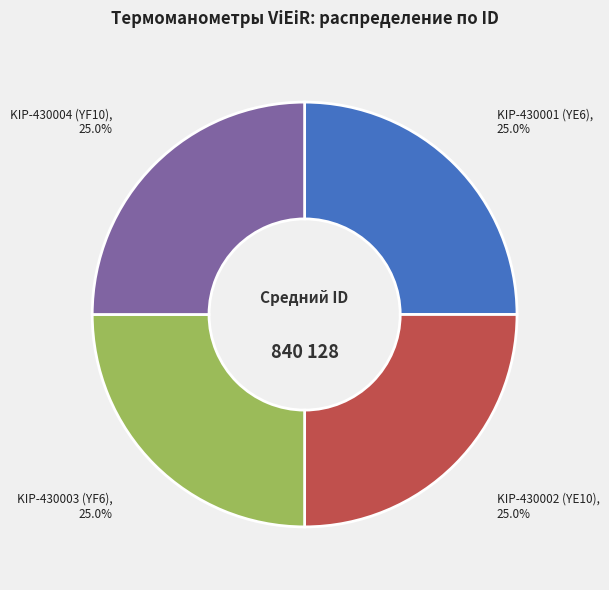

Does any single category account for the majority?

No